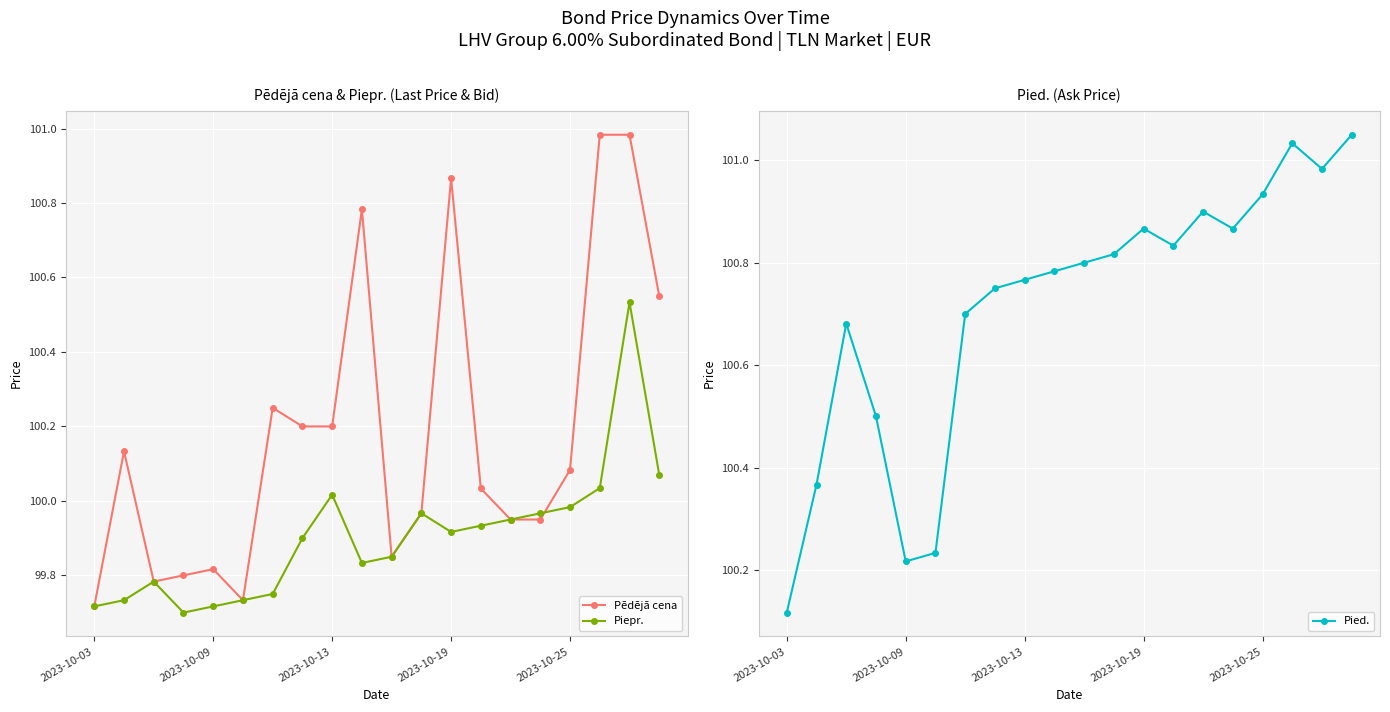

True or false: Pēdējā cena has more than 0 points higher than both neighbors.

True